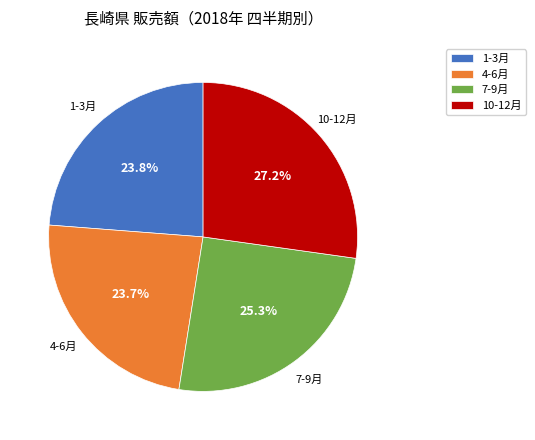

Count the number of slices in the pie.

4